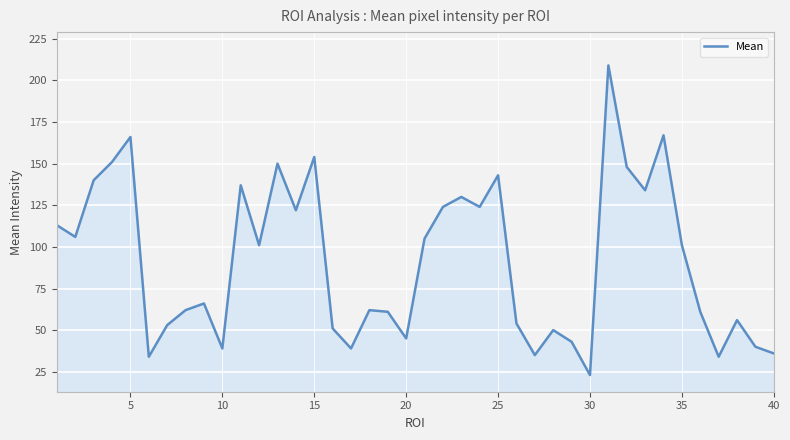

What is the difference between the maximum and minimum values?

186